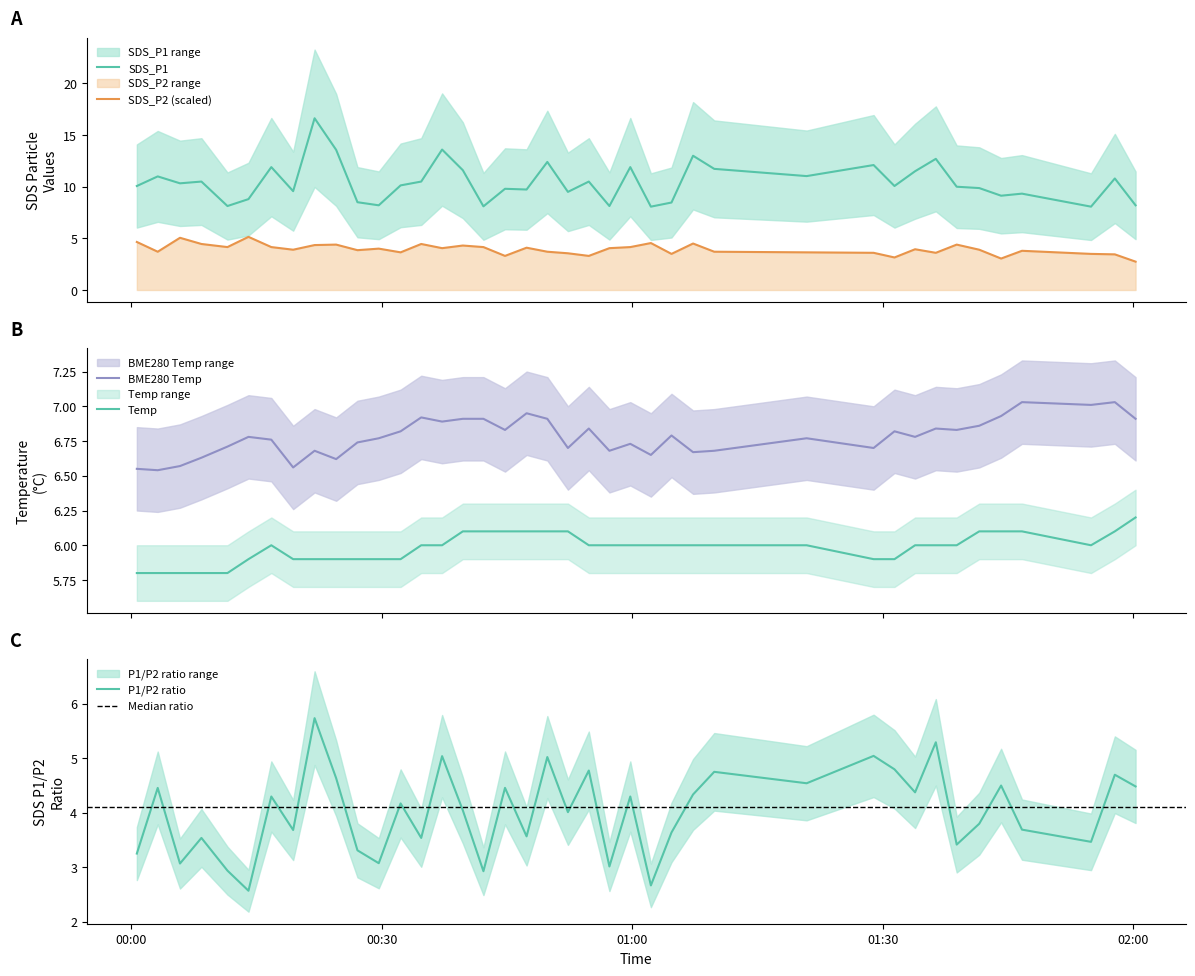

What position from the right is 2022/02/02 00:03:10?

39